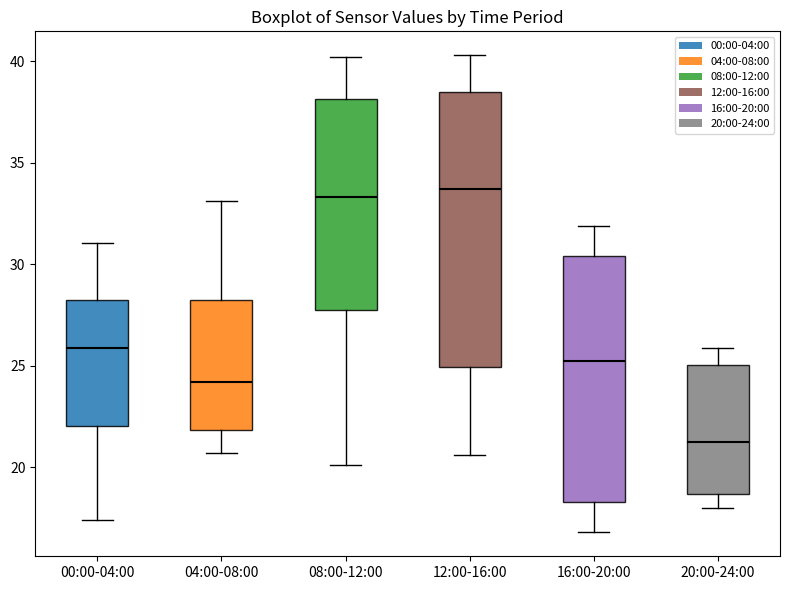

Reading left to right, transcribe this box plot: for each box, give where its median line is, the range the box spans, and where its two whiskers end, as read against the y-axis. The values are not printed on the chart, so give them approximately, as read against the axis.

00:00-04:00: median 26.0, box 22.0 to 28.0, whiskers 17.5 to 31.0
04:00-08:00: median 24.0, box 22.0 to 28.0, whiskers 20.5 to 33.0
08:00-12:00: median 33.5, box 28.0 to 38.0, whiskers 20.0 to 40.0
12:00-16:00: median 33.5, box 25.0 to 38.5, whiskers 20.5 to 40.5
16:00-20:00: median 25.5, box 18.5 to 30.5, whiskers 17.0 to 32.0
20:00-24:00: median 21.5, box 18.5 to 25.0, whiskers 18.0 to 26.0